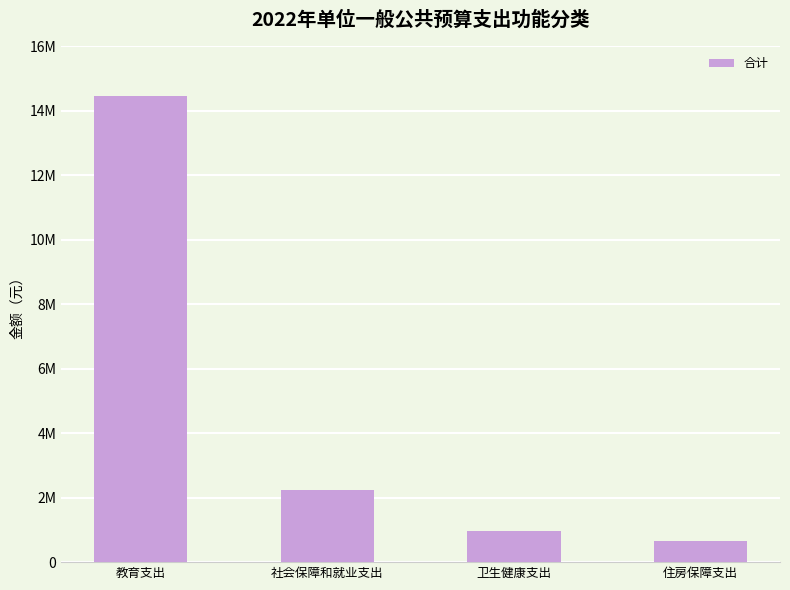

Are the bars horizontal?

No